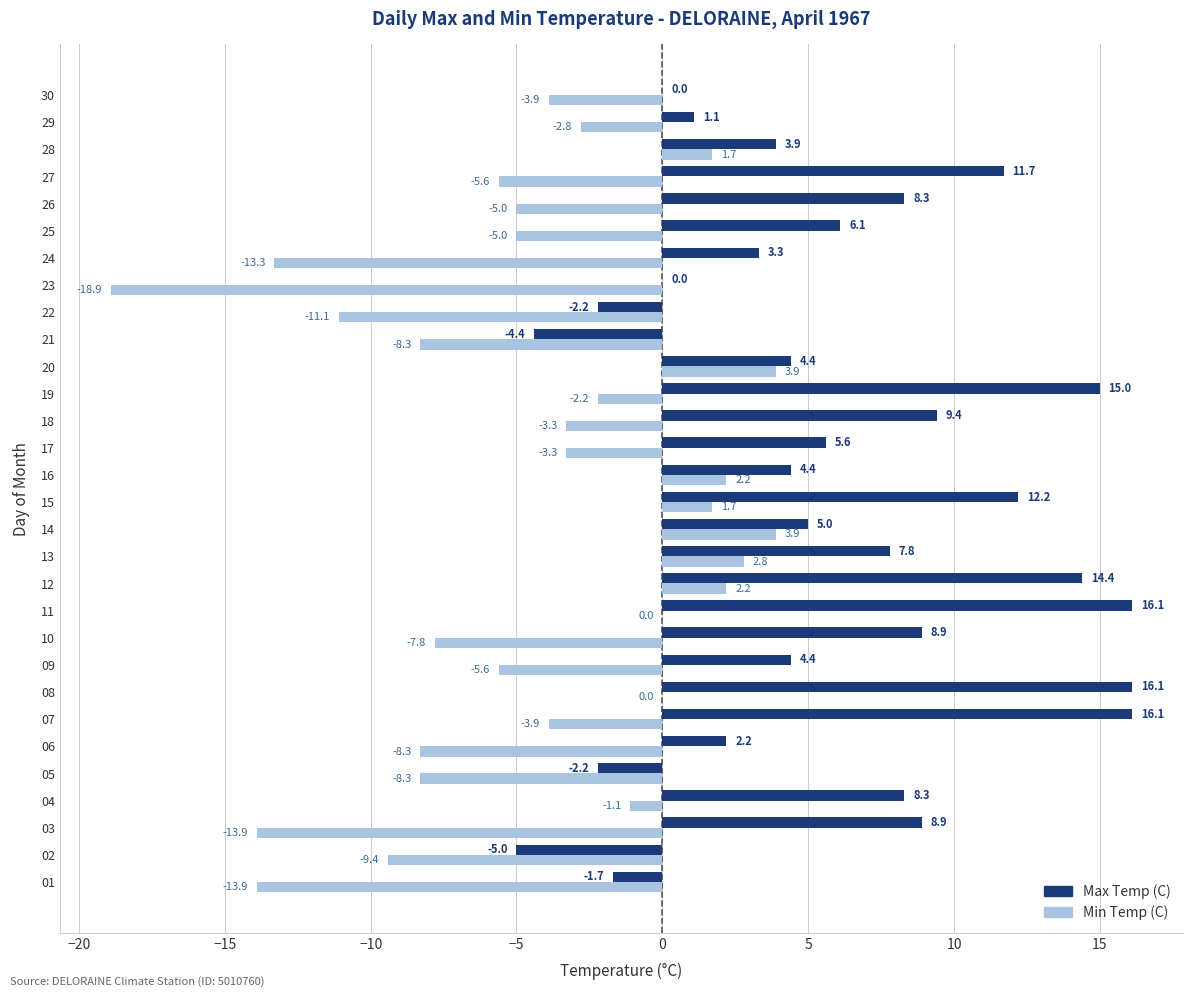

Between 10 and 28, which series saw the biggest shift?

Min Temp (C)